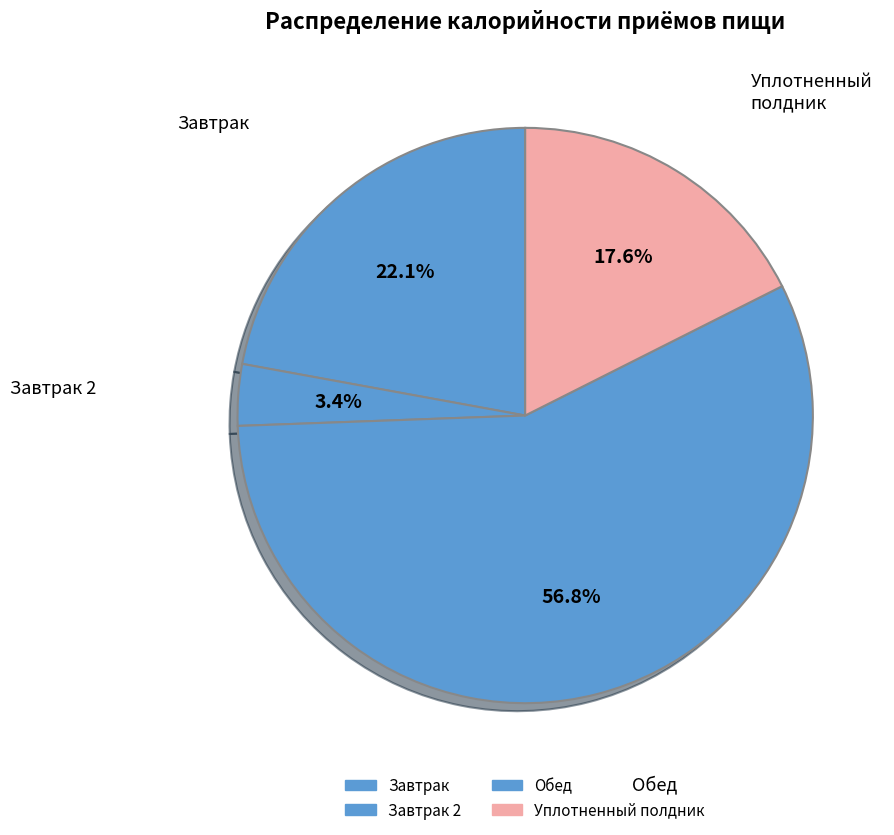

How many segments does this pie chart have?

4